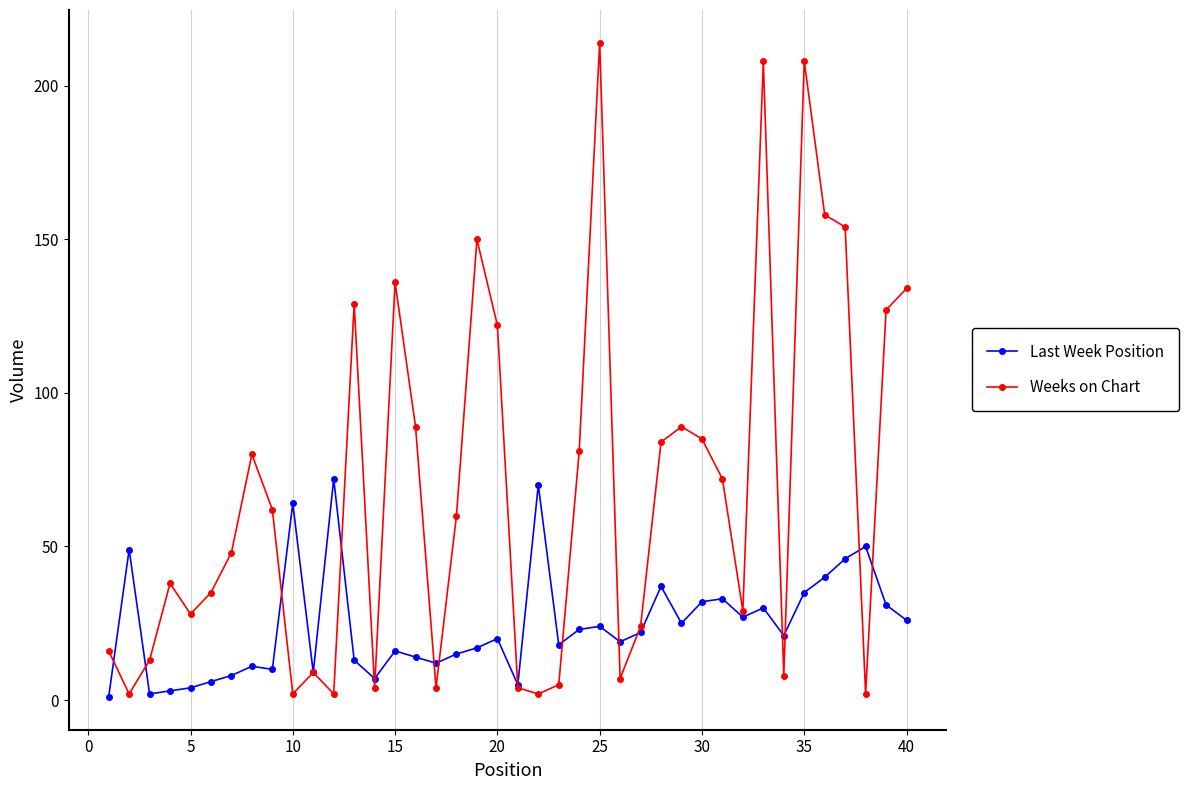

What is the lowest value of the Last Week Position series?

1